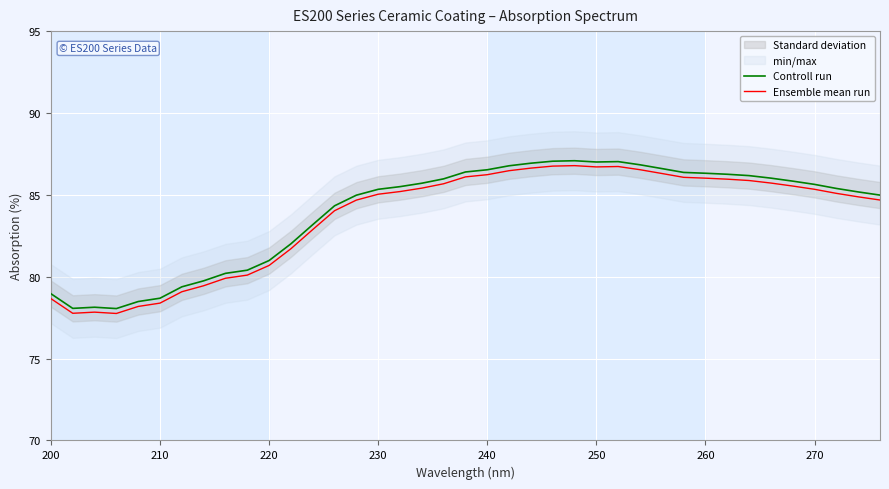

What is the sum of all Ensemble mean run values?

3262.9